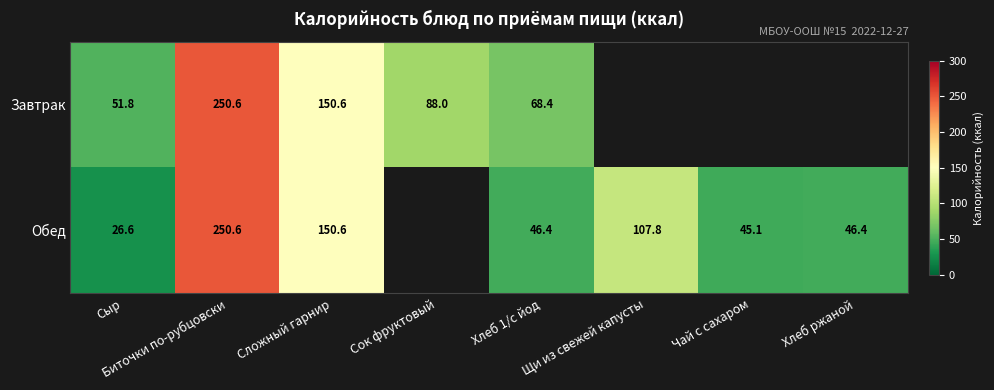

What is the total value across all series at Сложный гарнир?

301.2